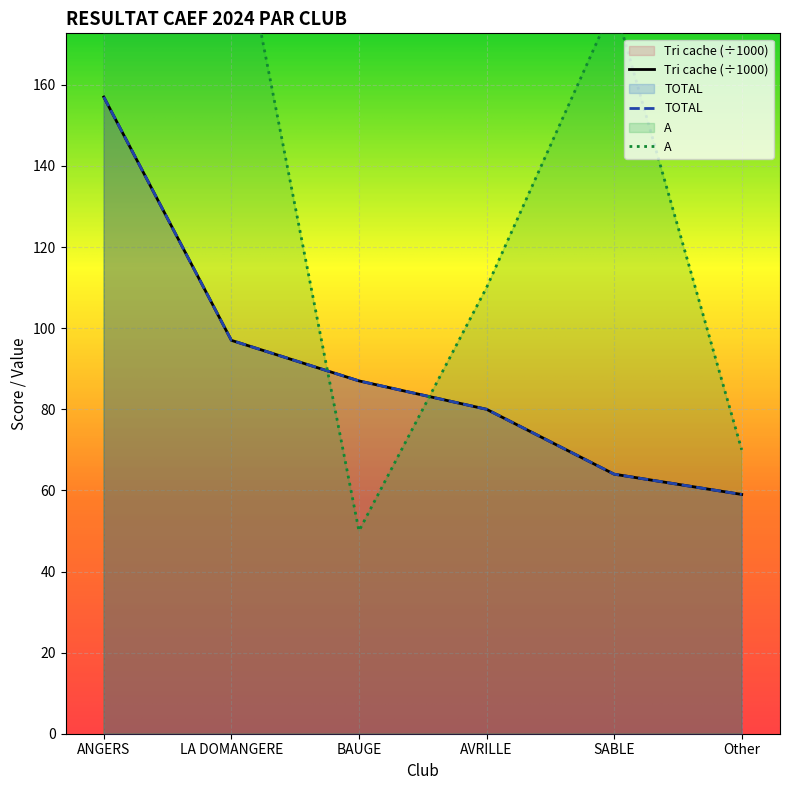

The value of TOTAL at ANGERS is 157. True or false?

True